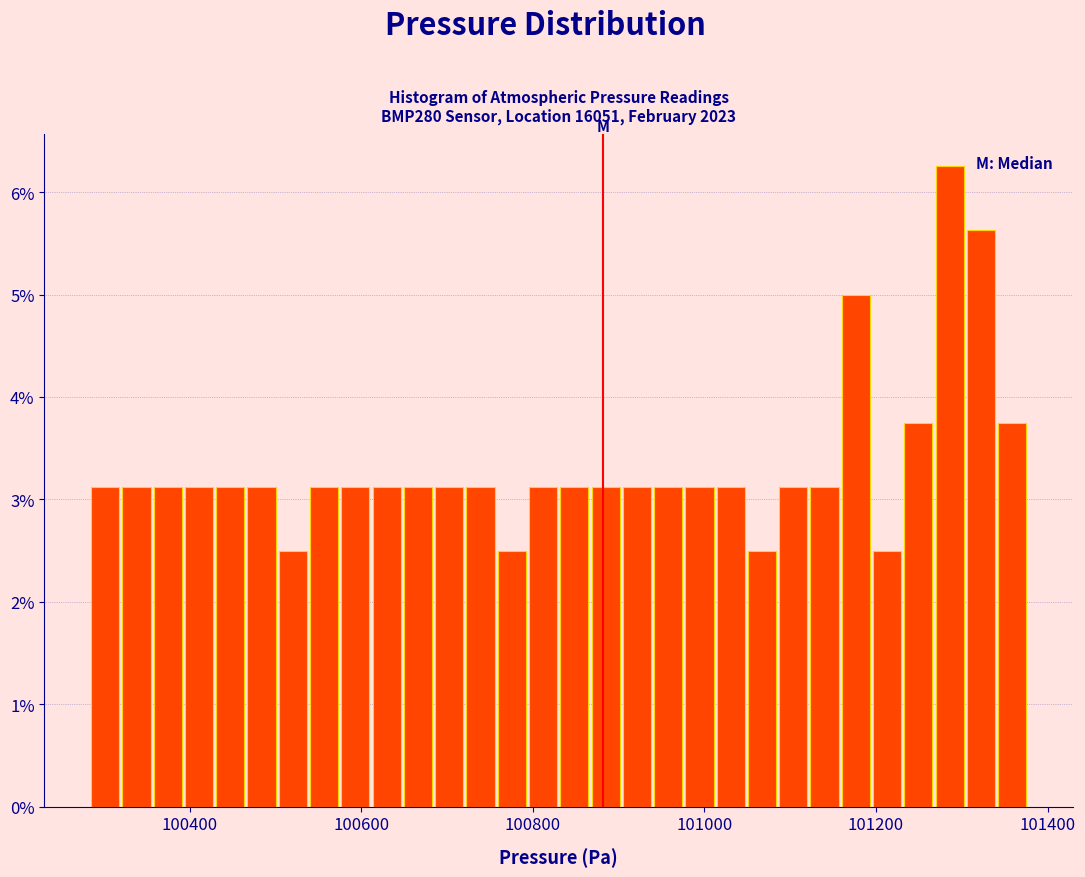

Around what value on the x-axis is the tallest bar? Give the approximate position of its centre, as read against the axis.

101280